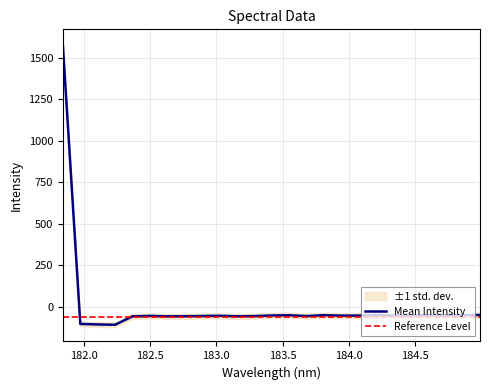

What is the sum of all Mean Intensity values?

106.1